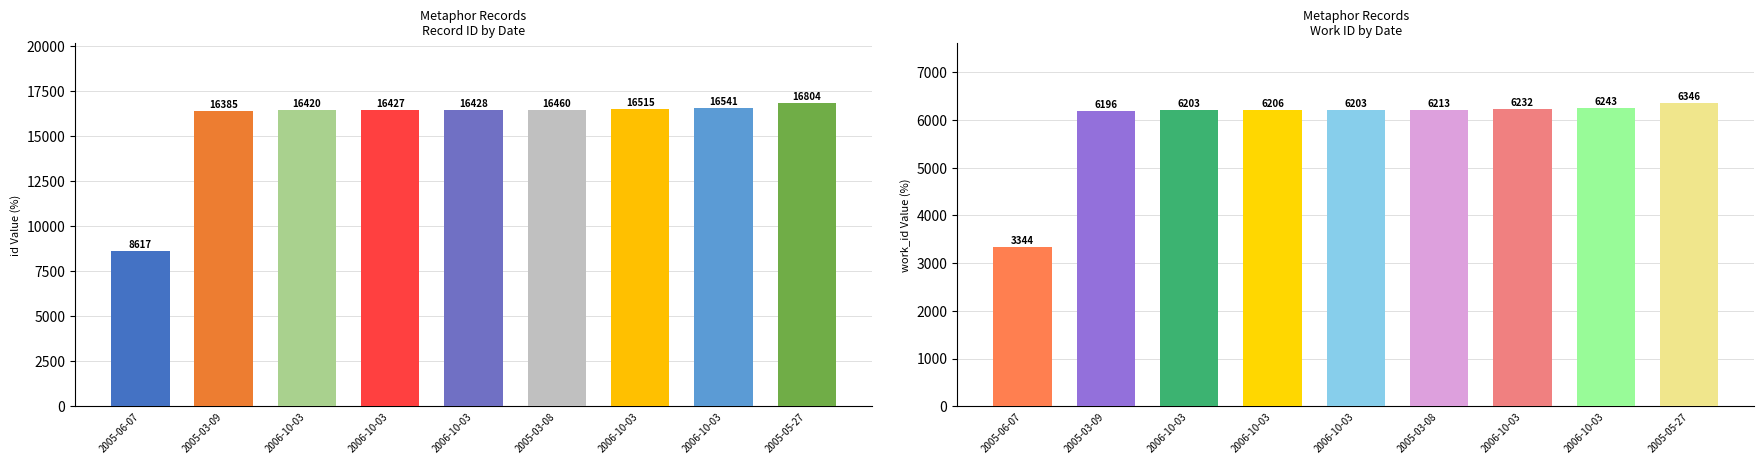

At which label does work_id first exceed 6206?

2005-03-08